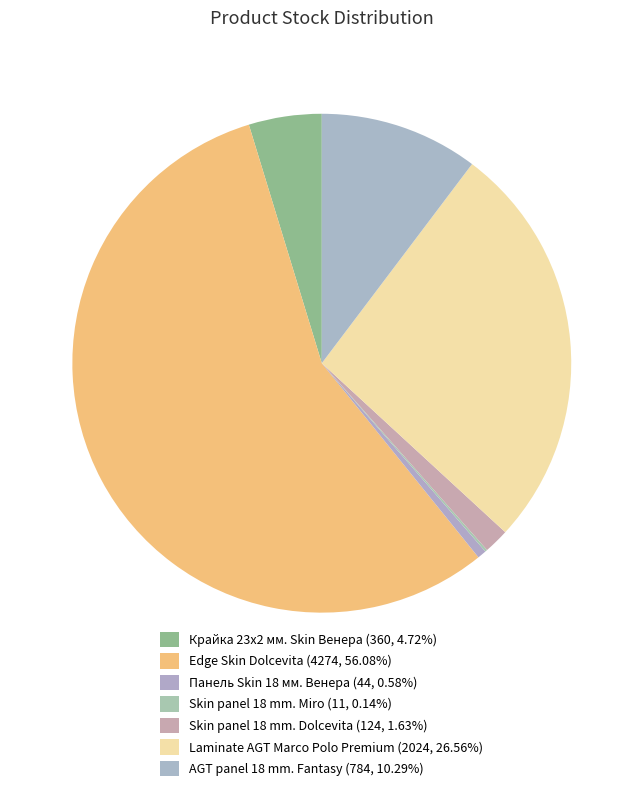

Does AGT panel 18 mm. Fantasy account for over 50% of the chart?

No